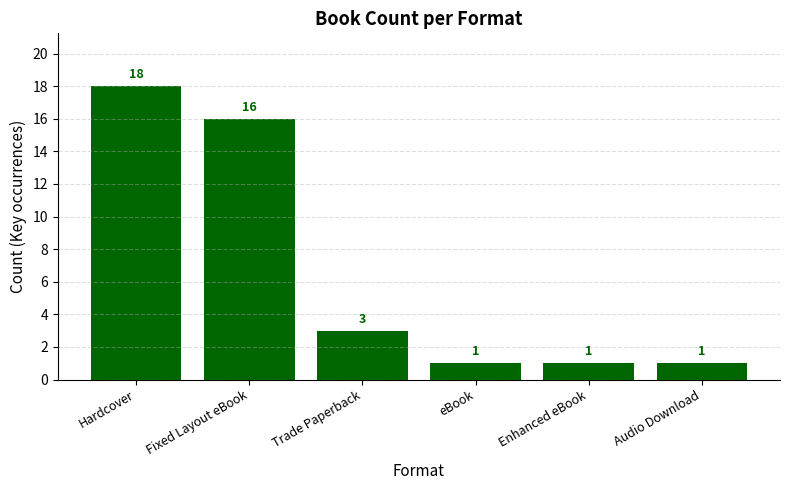

What is the maximum value shown in the chart?

18